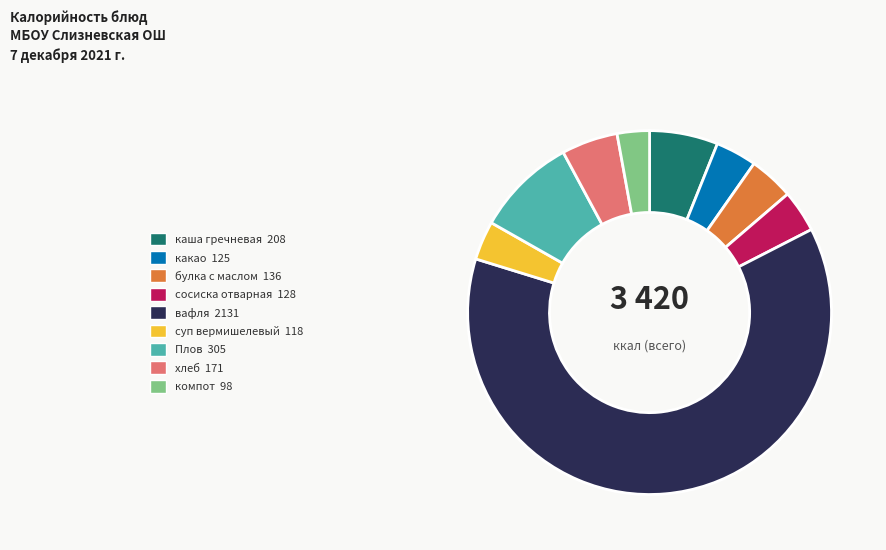

Which slice is the largest?

вафля